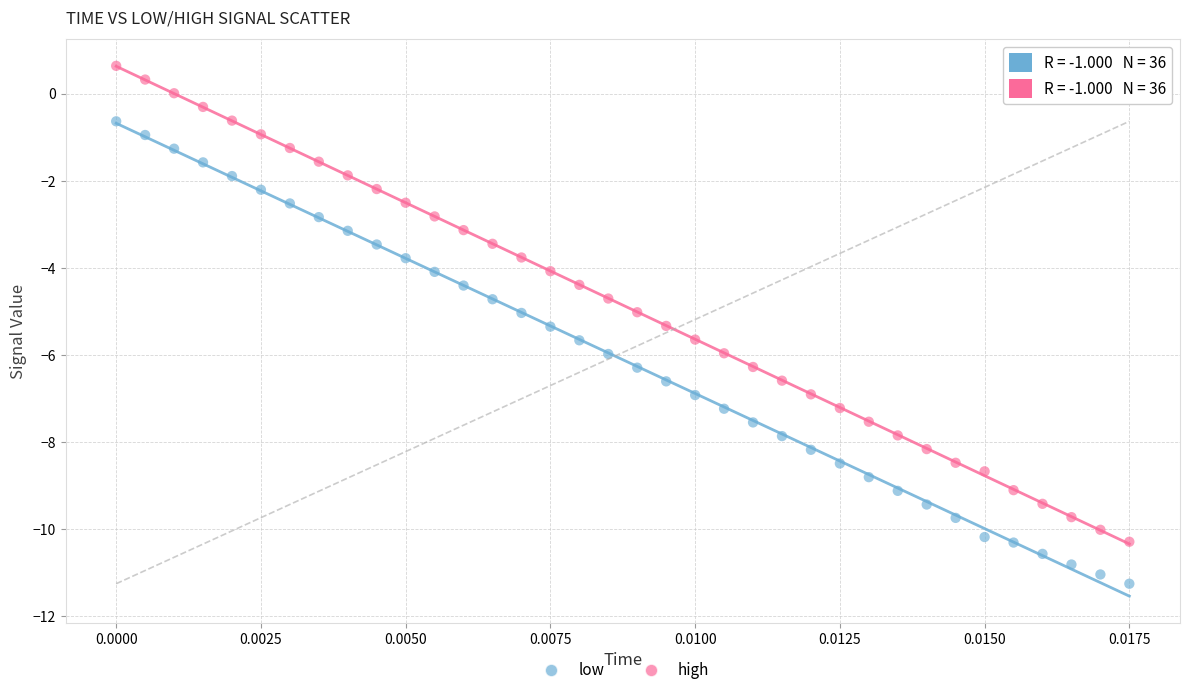

Which series contains the lowest Y value?

low